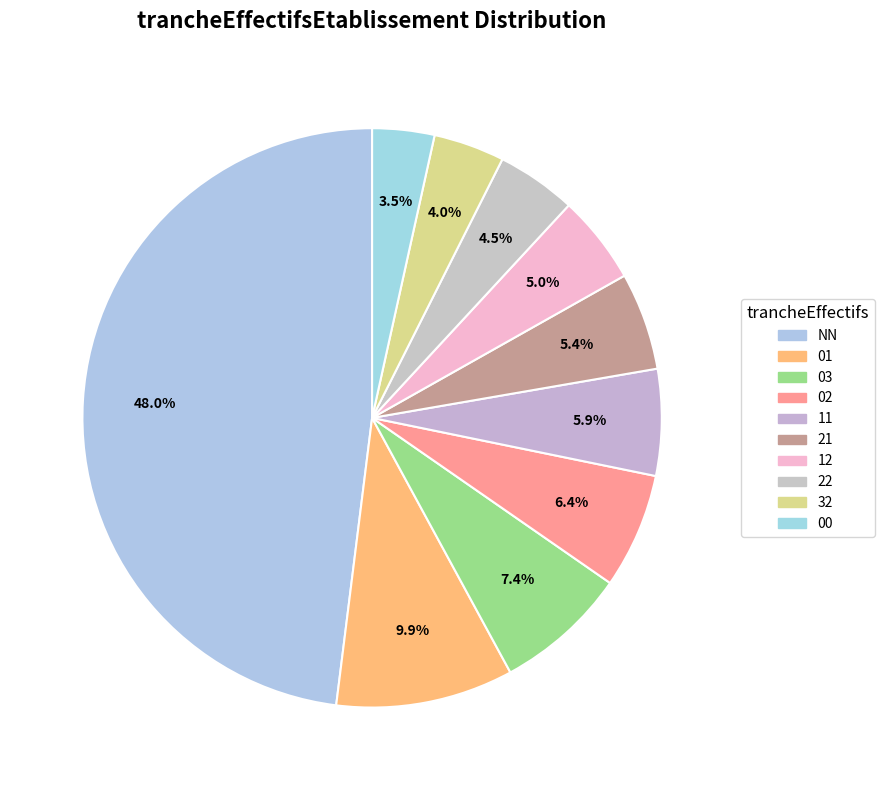

Which slice is the smallest?

00